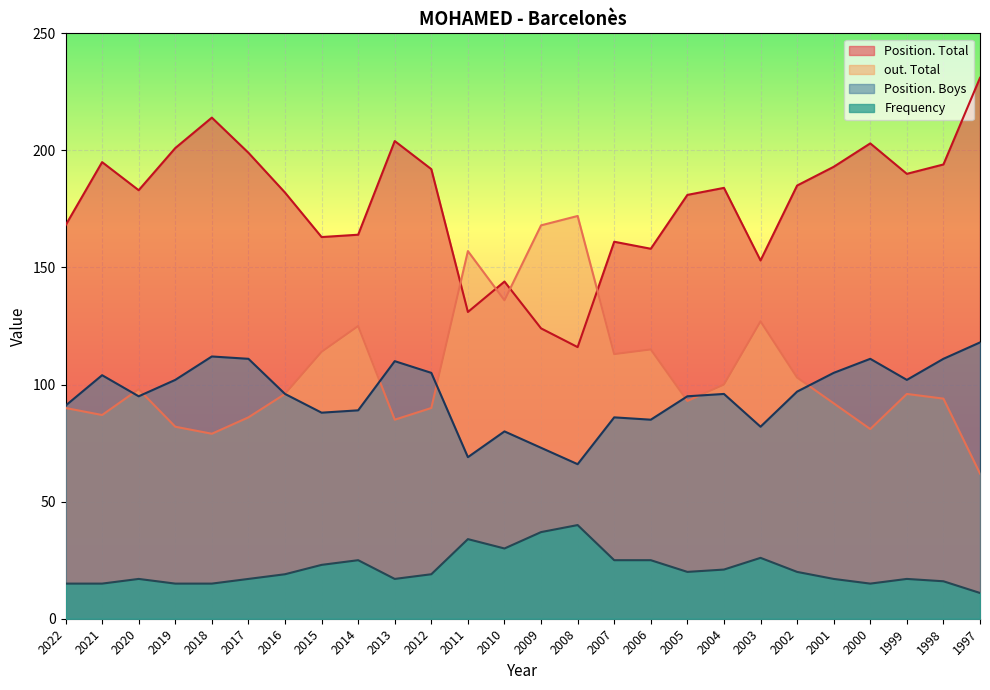

True or false: Position. Boys and out. Total intersect in this chart.

True